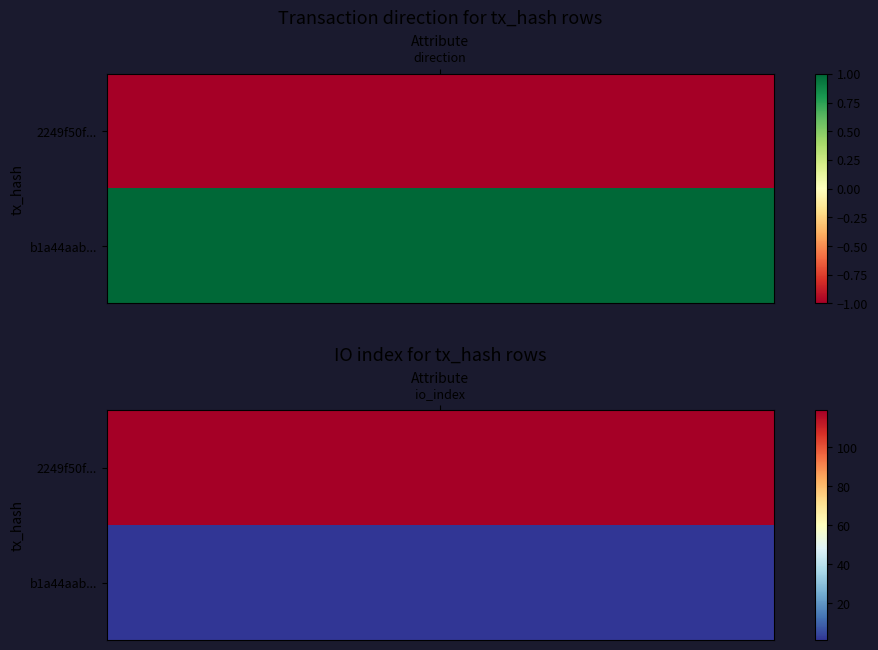

What is the spread (max minus min) of values at 0?

2